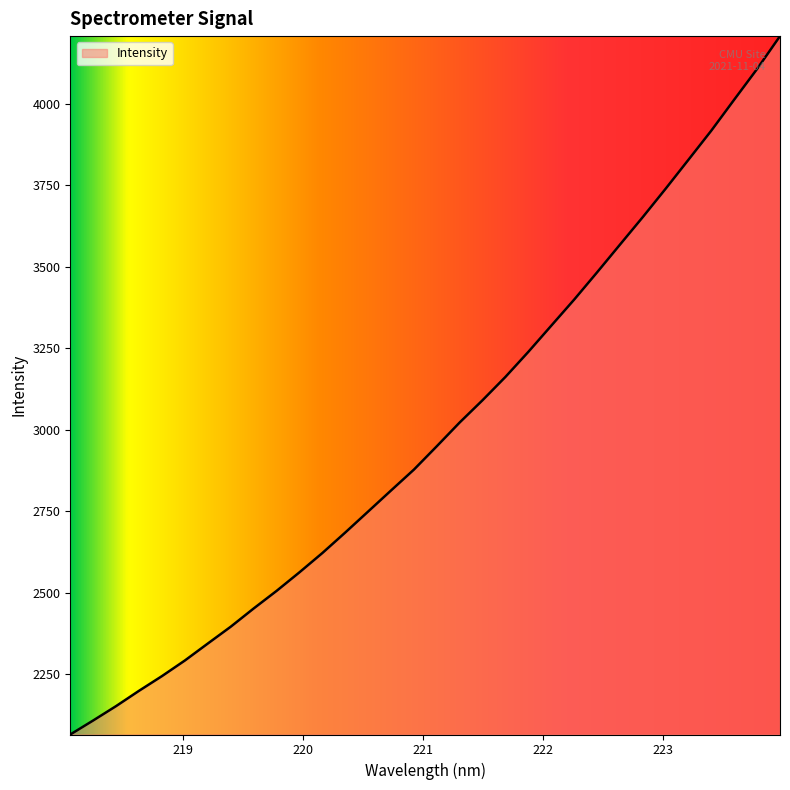

What is the maximum value shown in the chart?

4206.8